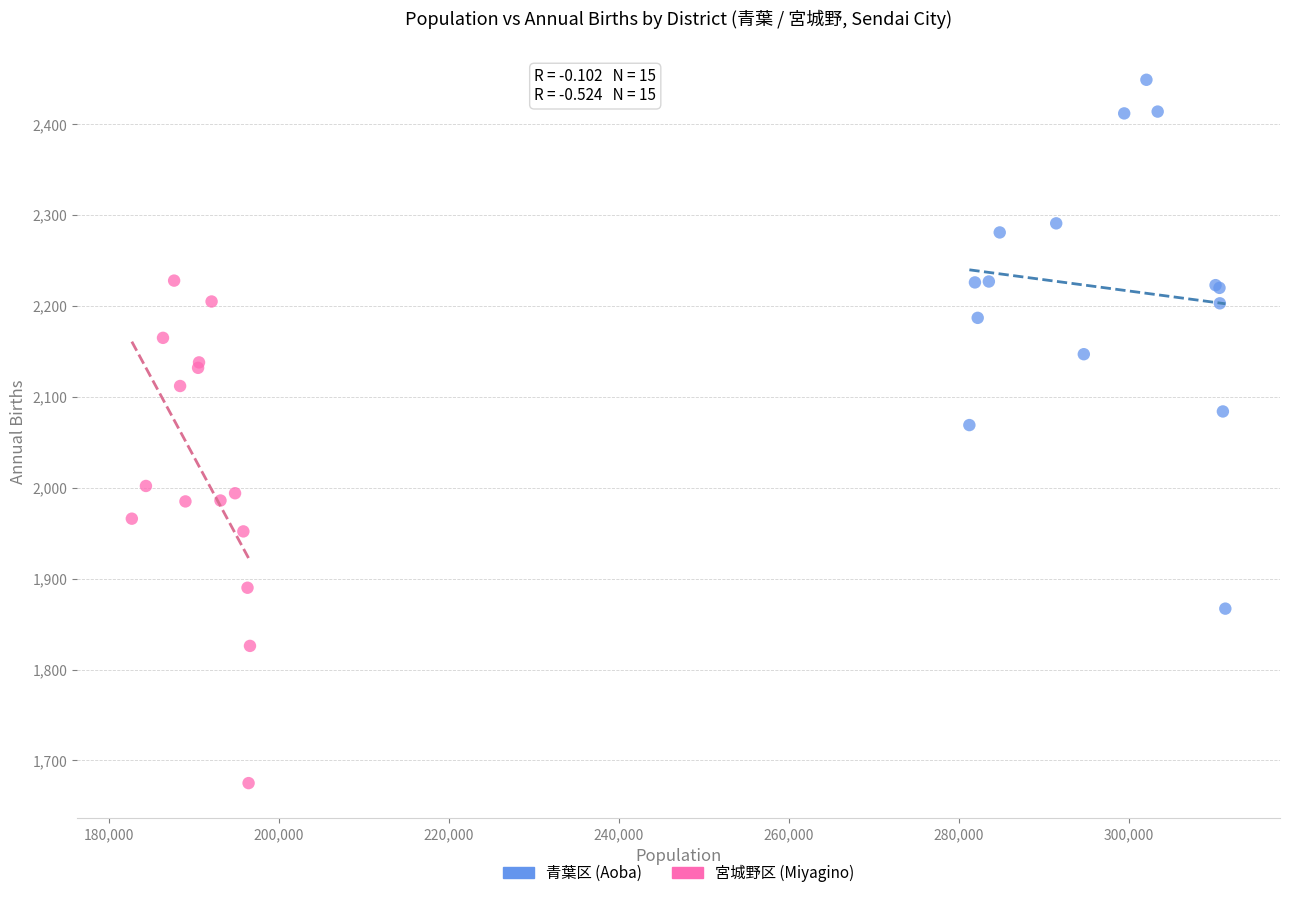

Which series reaches the maximum Y coordinate?

青葉区 (Aoba)